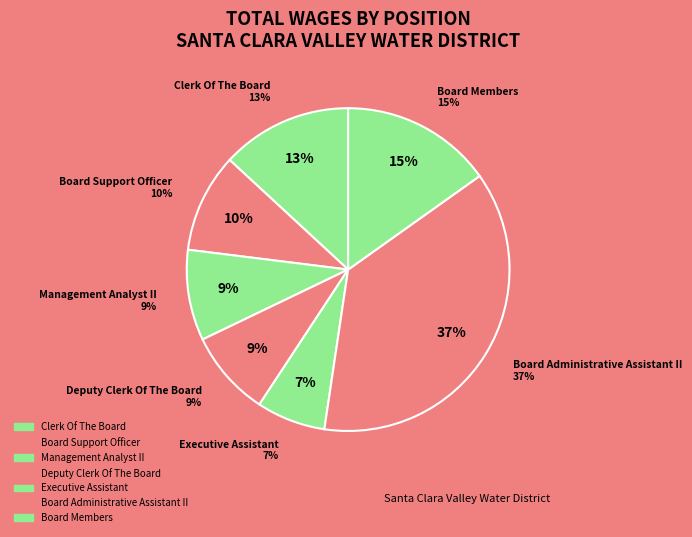

Which slice is the smallest?

Executive Assistant